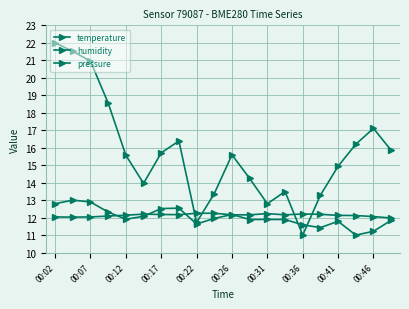

Count the number of data series in this chart.

3